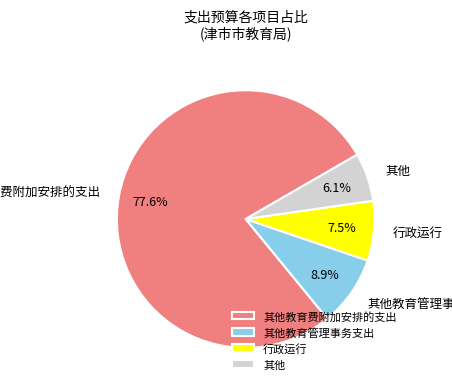

Between 行政运行 and 其他教育管理事务支出, which is larger?

其他教育管理事务支出